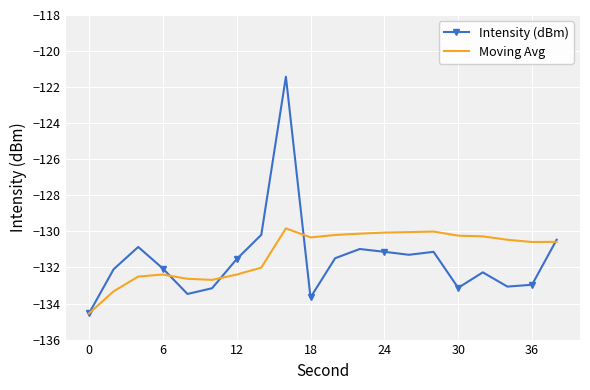

What is the minimum value shown in the chart?

-134.5